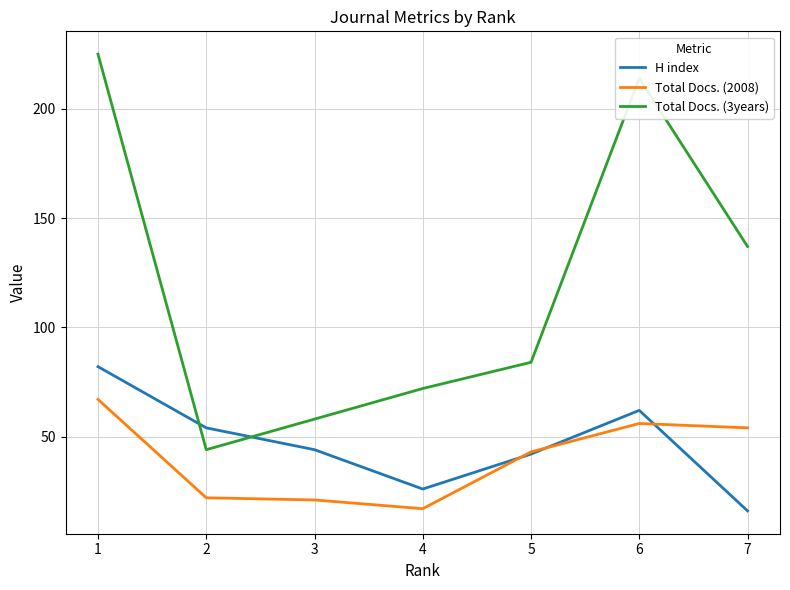

The H index series shows 23 at 3. True or false?

False